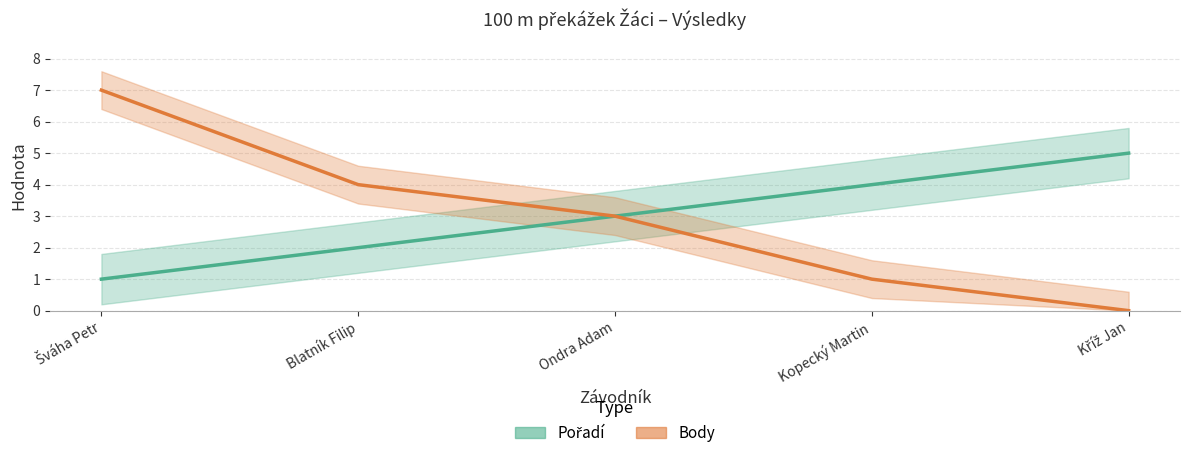

True or false: Body and Pořadí intersect in this chart.

False